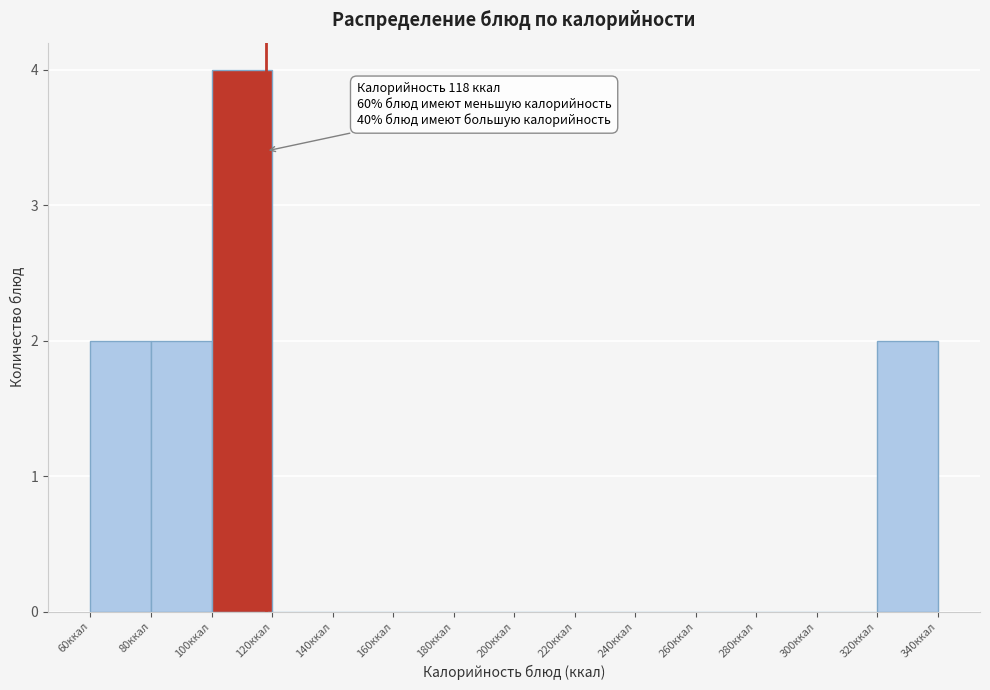

Which range on the x-axis has the tallest bar?

100 to 120